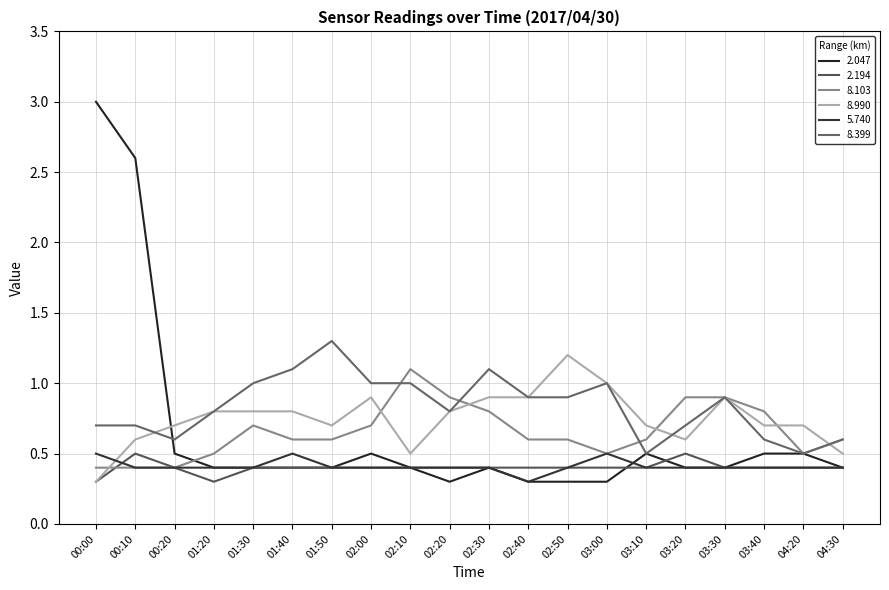

Does the chart have visible grid lines?

Yes